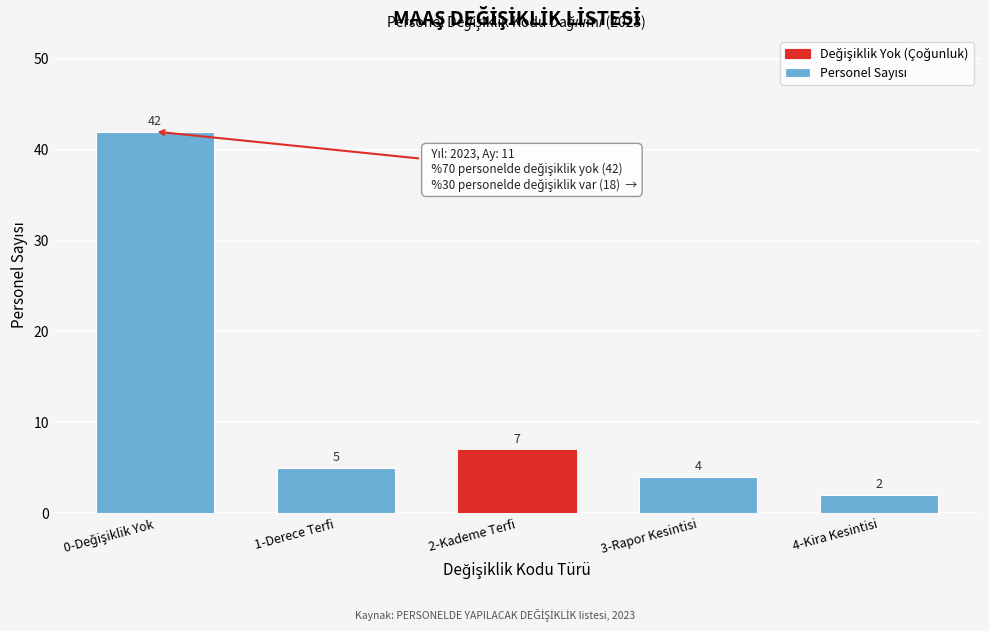

Reading left to right, extract all data points from this chart.

42	5	7	4	2